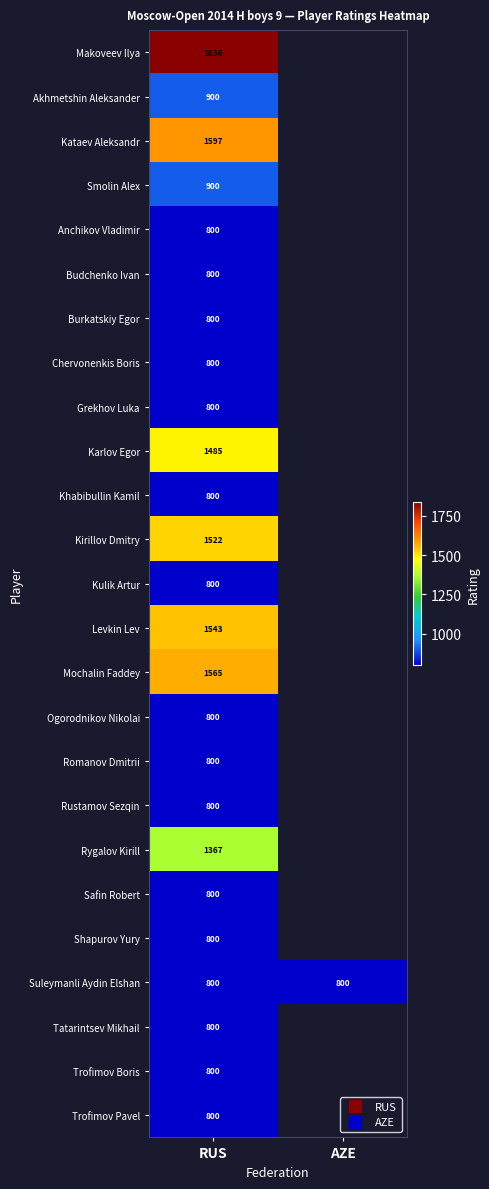

Which series has the largest range (max minus min)?

Makoveev Ilya